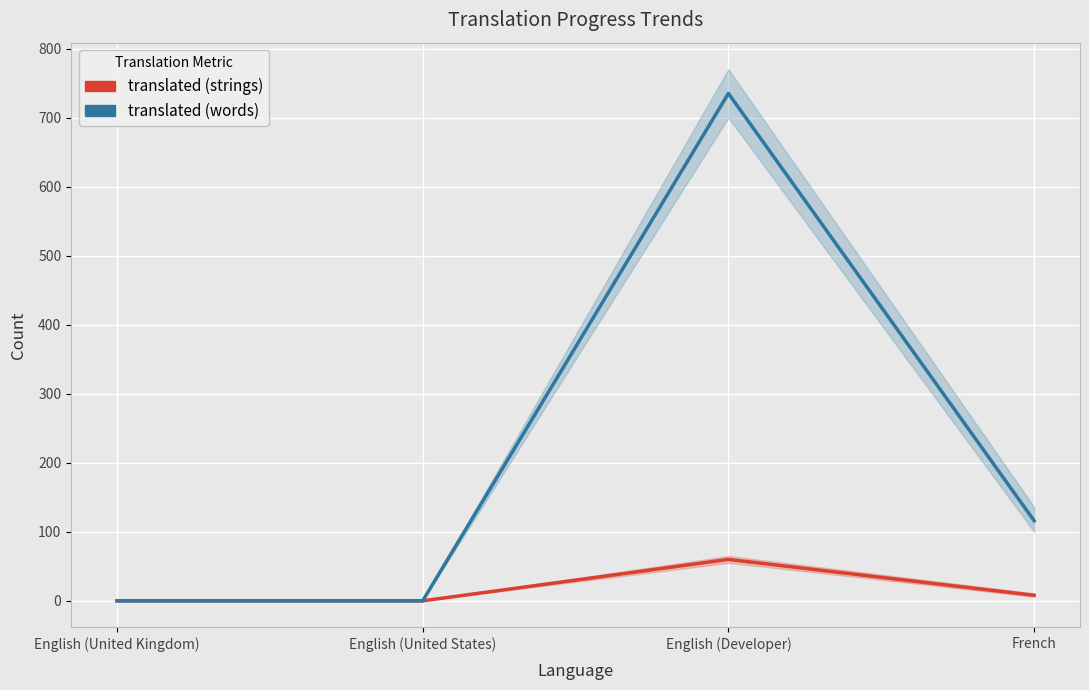

True or false: translated (strings) and translated (words) intersect in this chart.

False